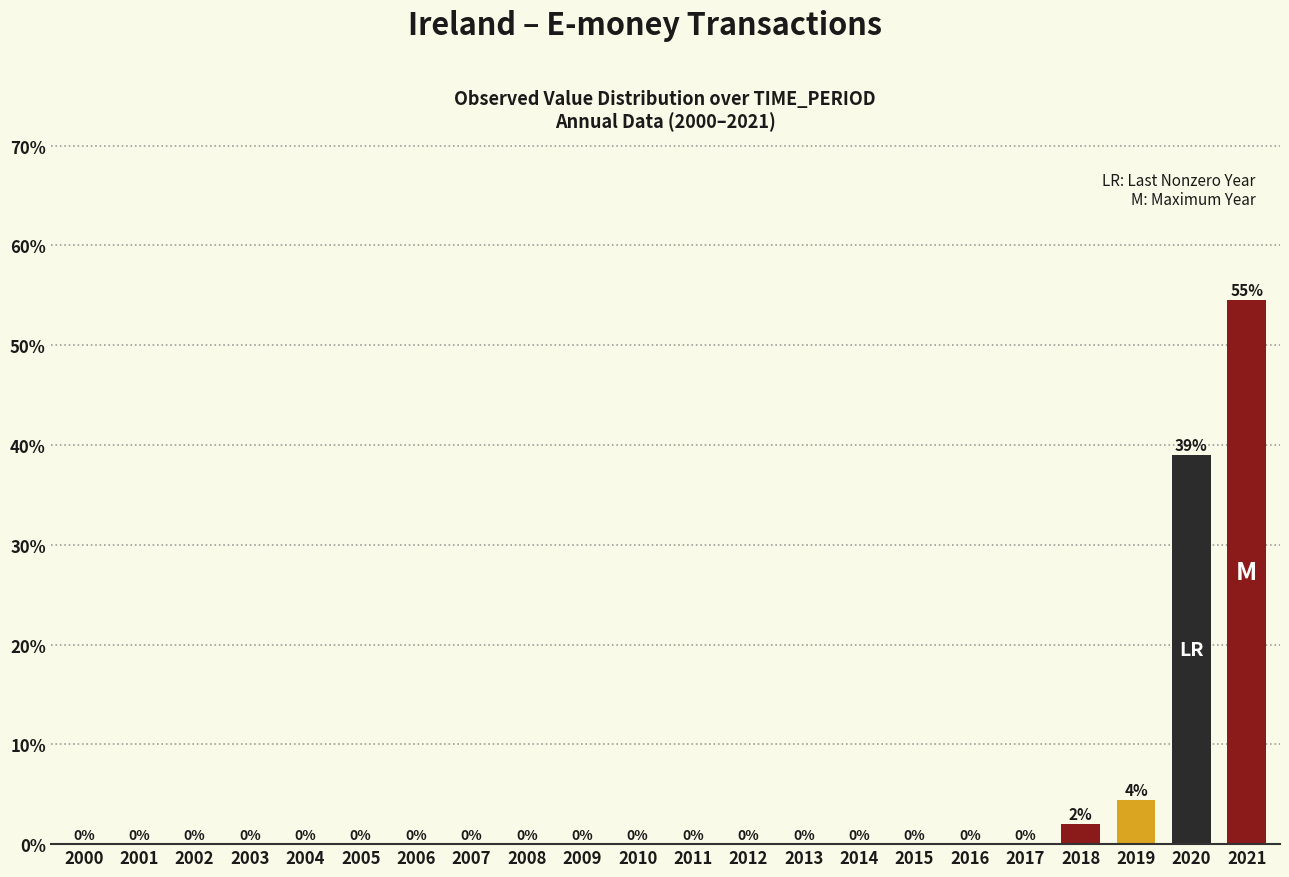

Is it true that the value at 2017 is 0.0?

True